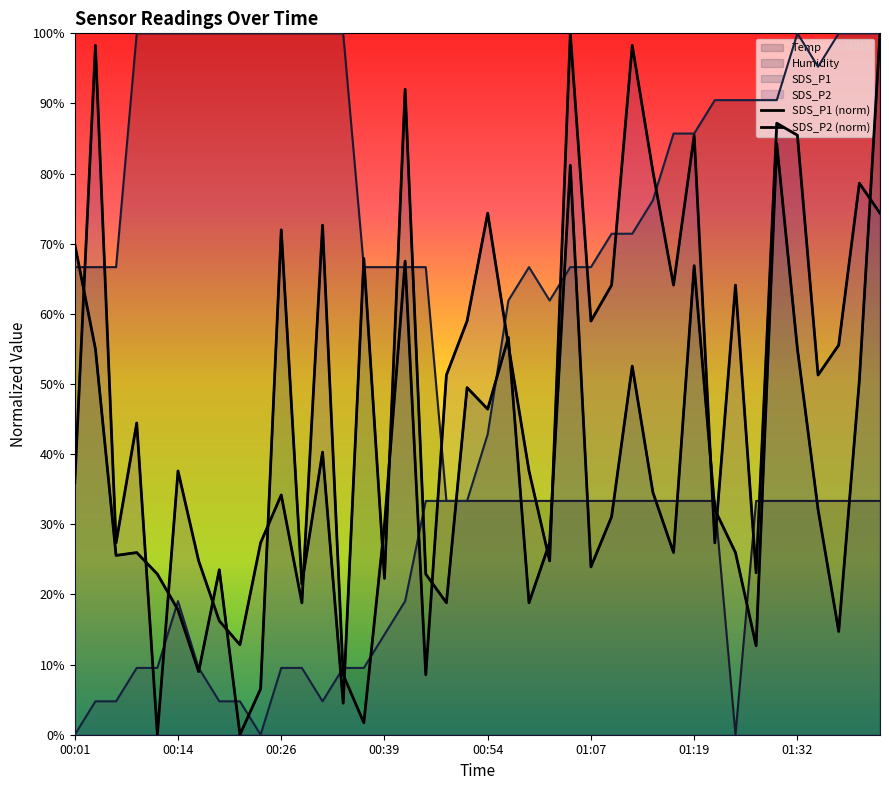

How many data points in SDS_P2 (norm) are less than 51?

19